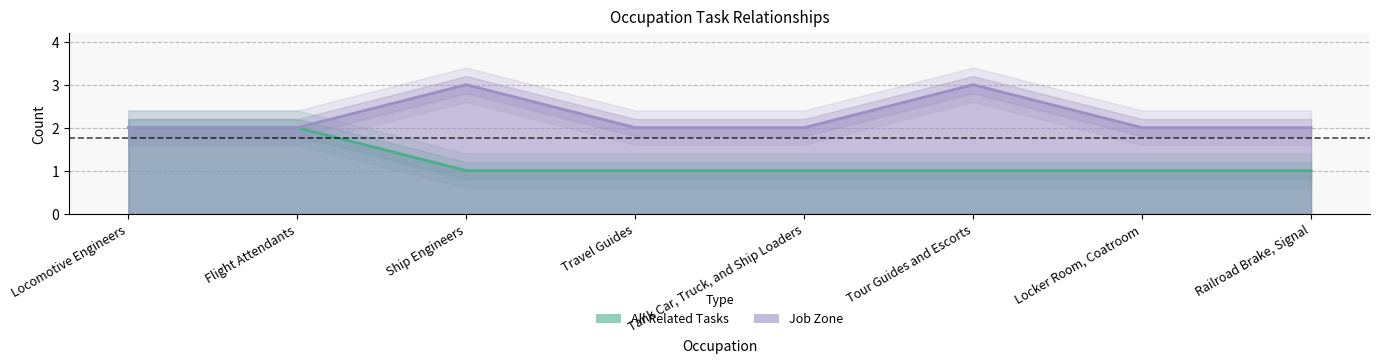

How many lines are shown in the chart?

2